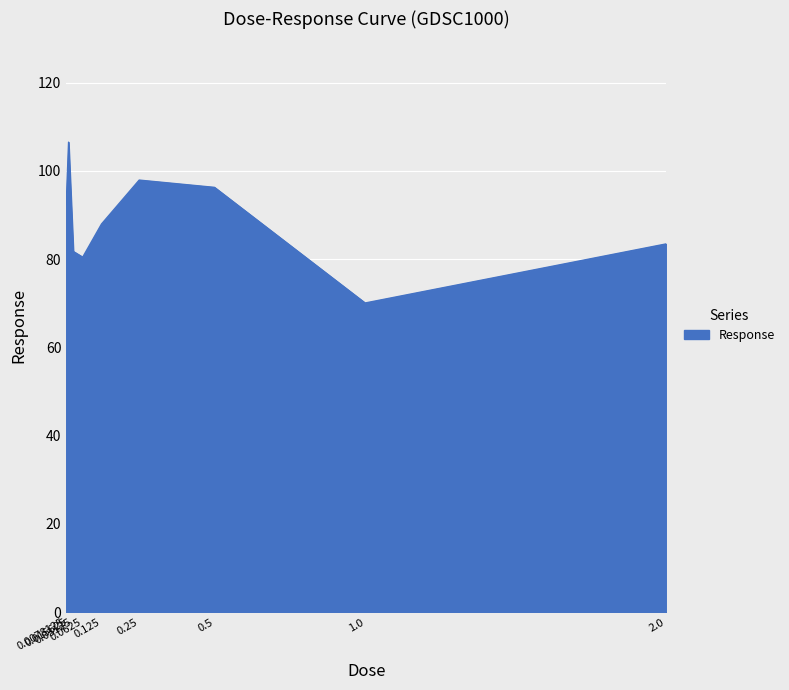

Where is the first local maximum?

0.015625